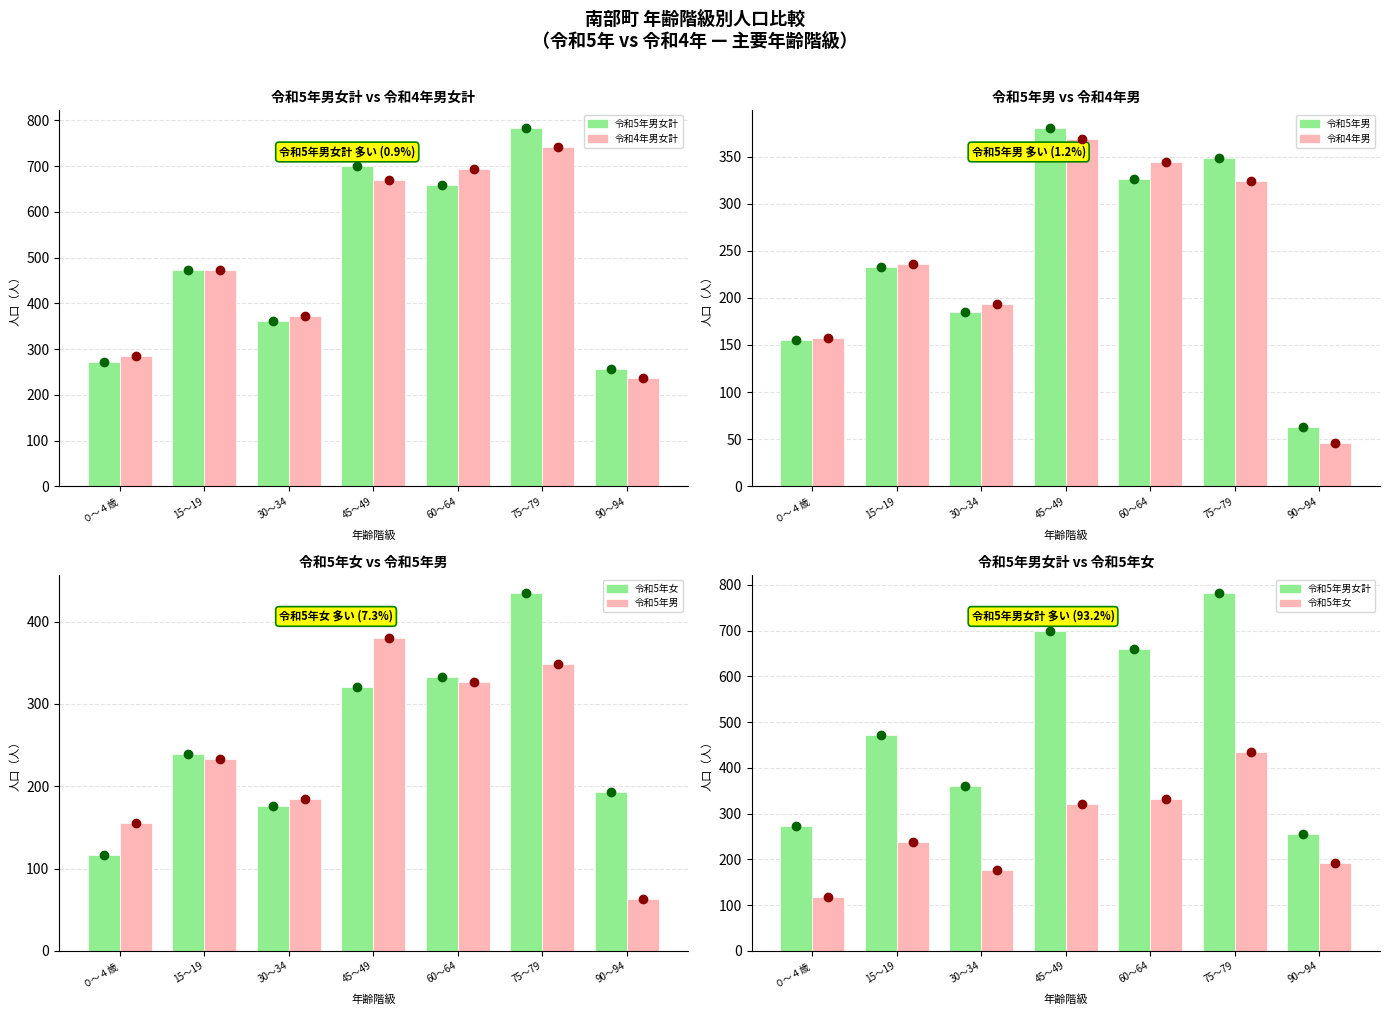

What is the minimum value shown in the chart?

46